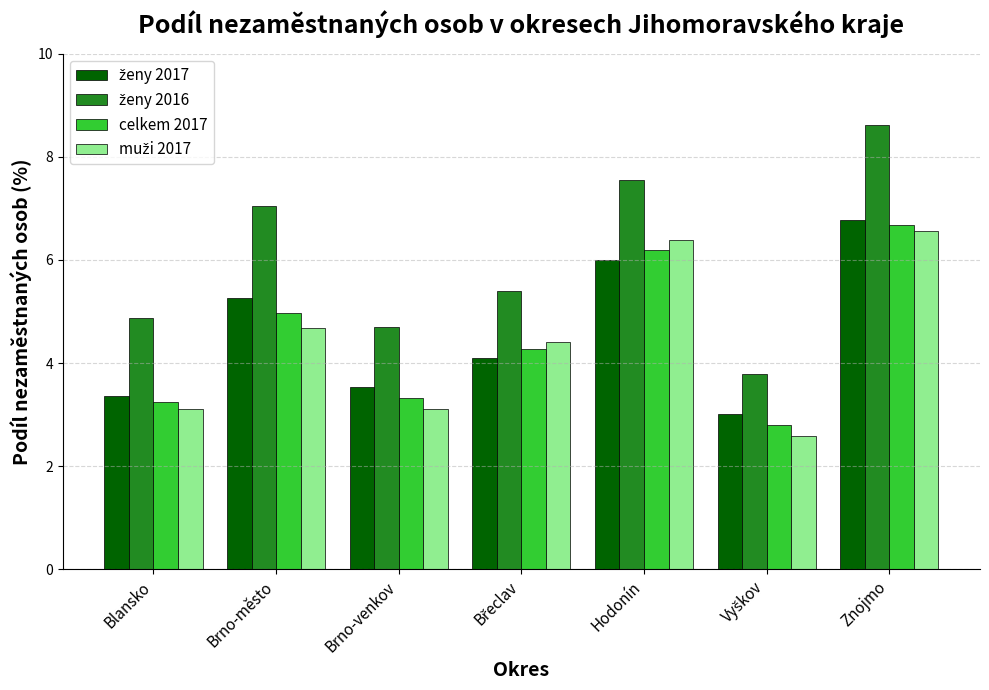

What is the difference between the highest and lowest values at Blansko?

1.8